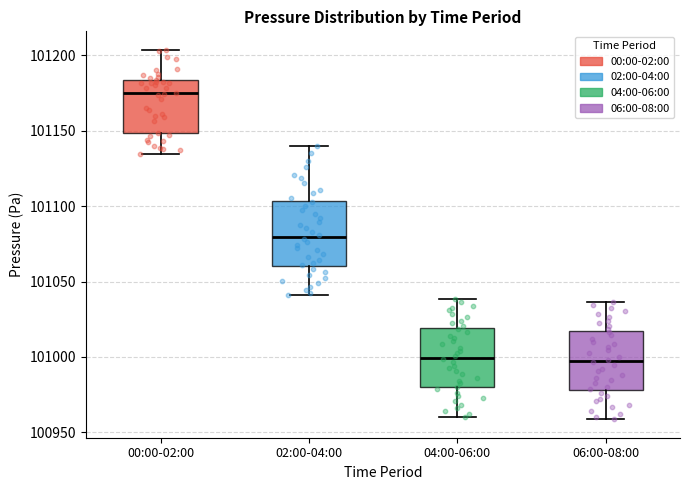

Reading left to right, transcribe this box plot: for each box, give where its median line is, the range the box spans, and where its two whiskers end, as read against the y-axis. The values are not printed on the chart, so give them approximately, as read against the axis.

00:00-02:00: median 101175, box 101150 to 101185, whiskers 101135 to 101205
02:00-04:00: median 101080, box 101060 to 101105, whiskers 101040 to 101140
04:00-06:00: median 101000, box 100980 to 101020, whiskers 100960 to 101040
06:00-08:00: median 100995, box 100980 to 101015, whiskers 100960 to 101035